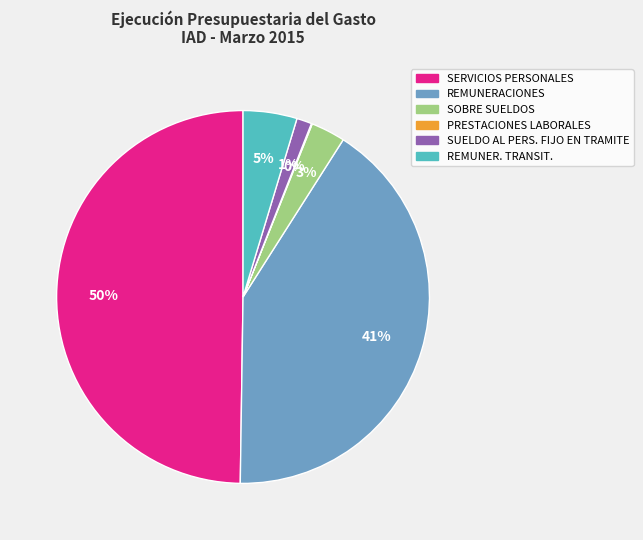

Does SOBRE SUELDOS account for over 50% of the chart?

No